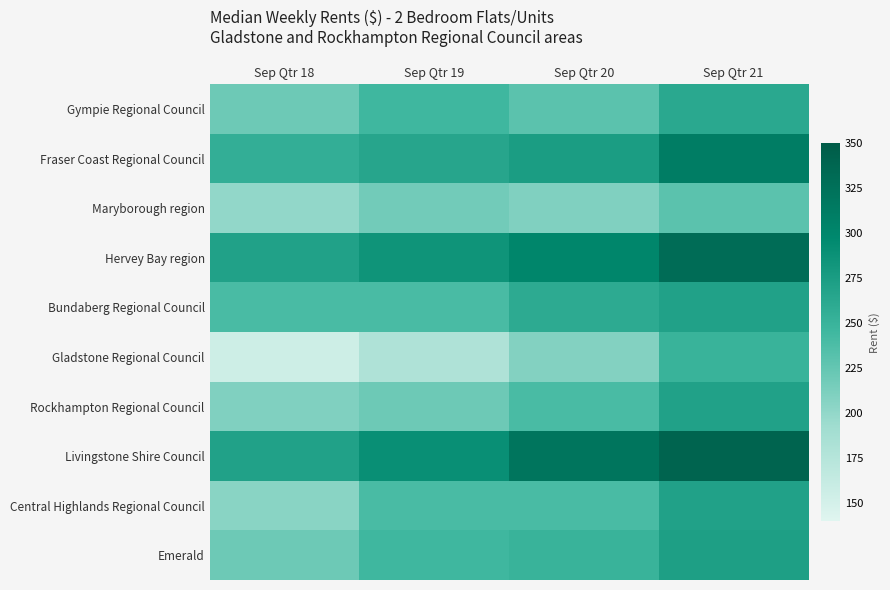

What is the total value across all series at Sep Qtr 20?

2533.5